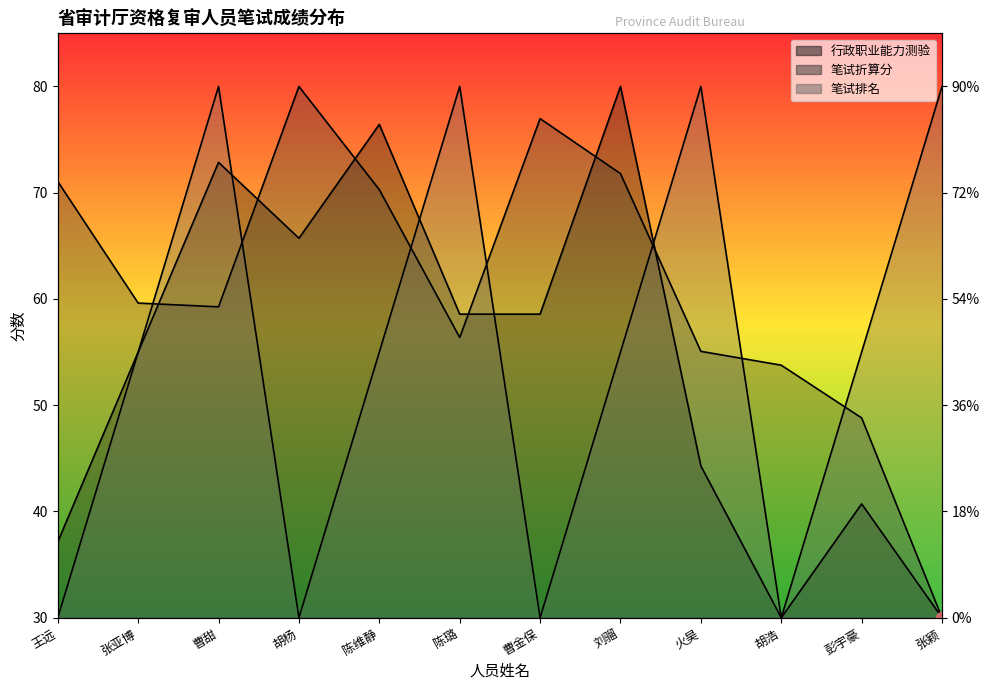

Which series reaches the minimum Y coordinate?

行政职业能力测验